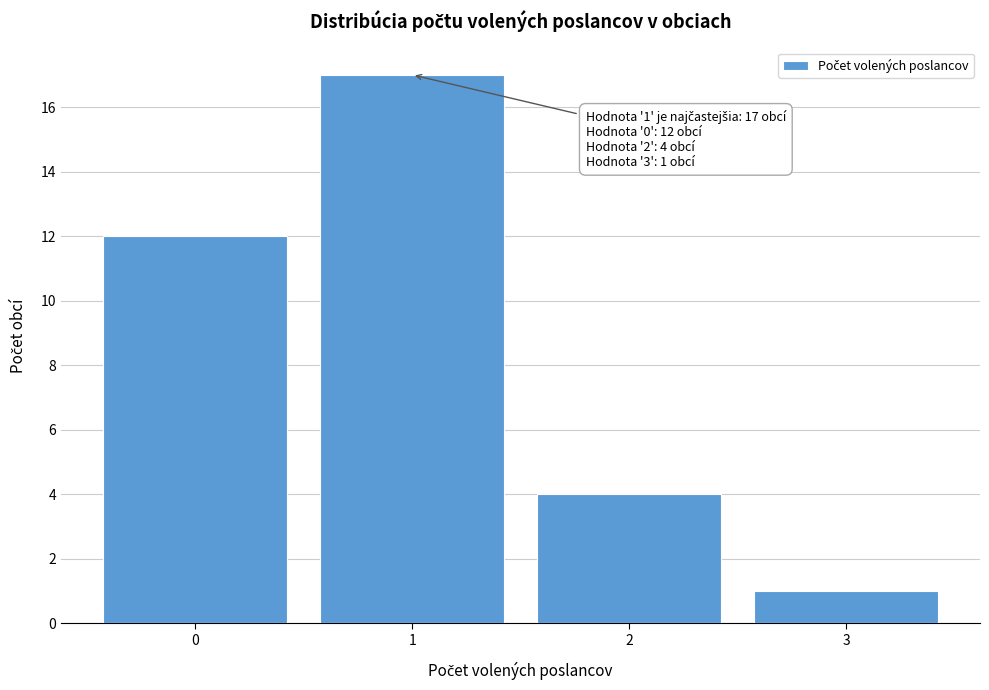

Over which range of the x-axis is the bar tallest?

0.5 to 1.5